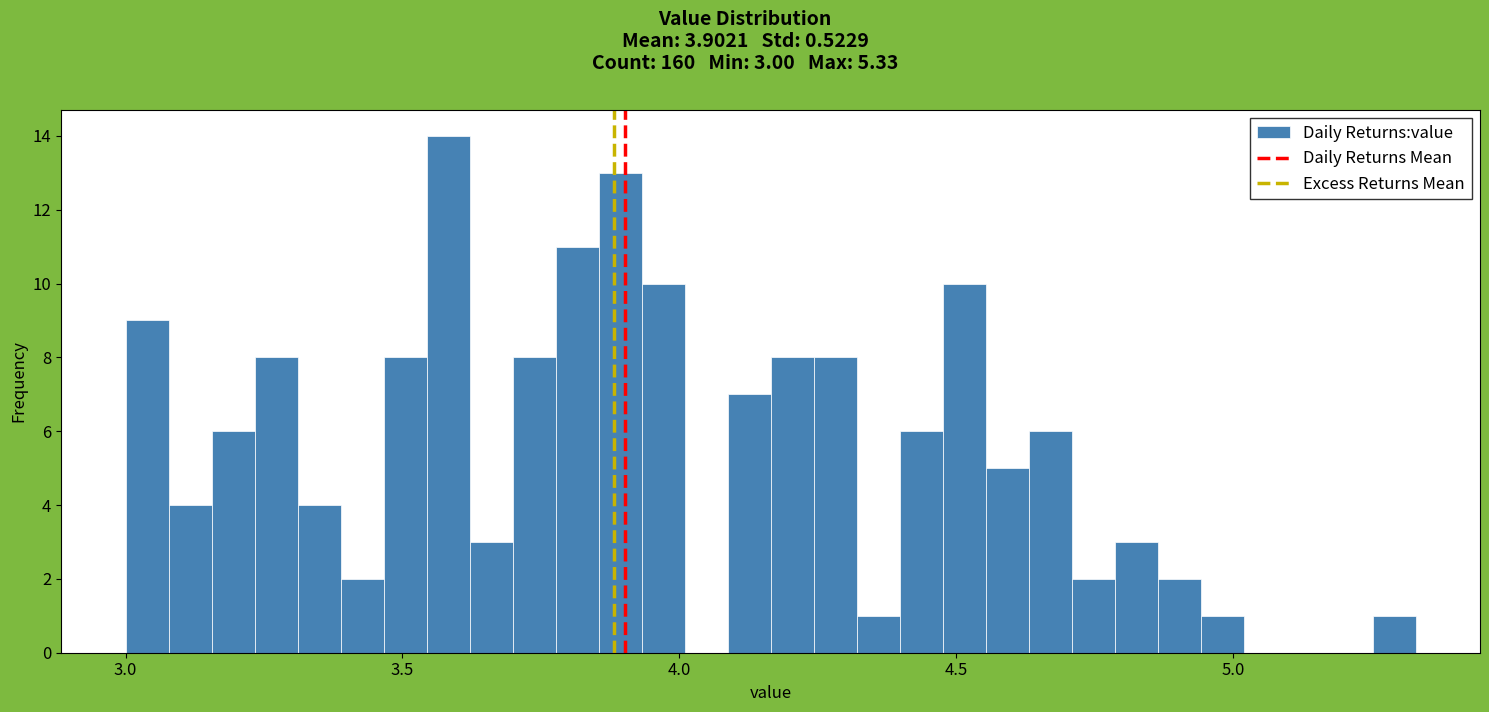

Around what value on the x-axis is the tallest bar? Give the approximate position of its centre, as read against the axis.

3.60